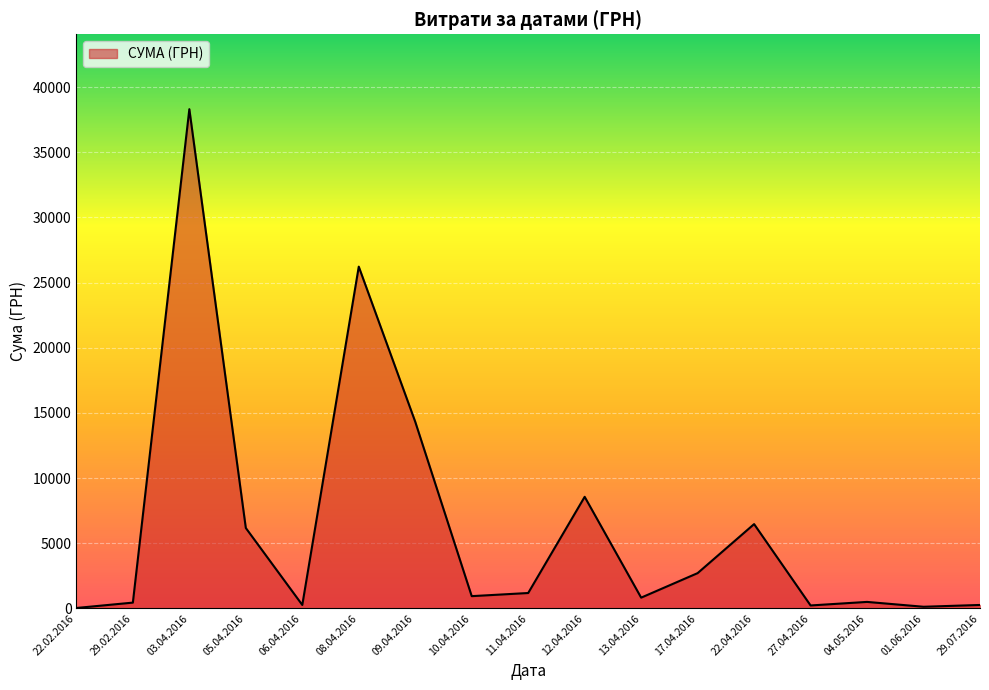

What is the smallest value displayed?

38.5